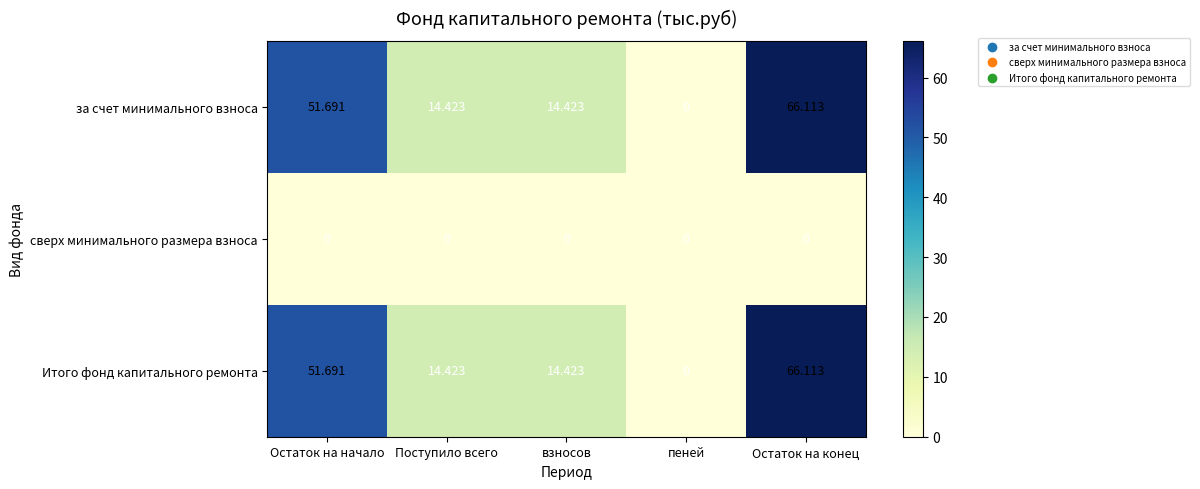

At which category is the sum across all series the highest?

Остаток на конец